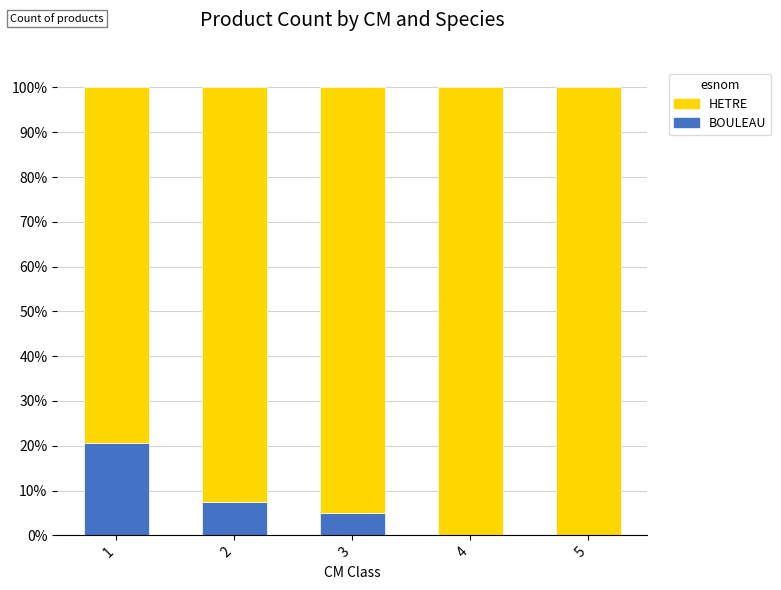

What is the total value across all series at 2?

100.0